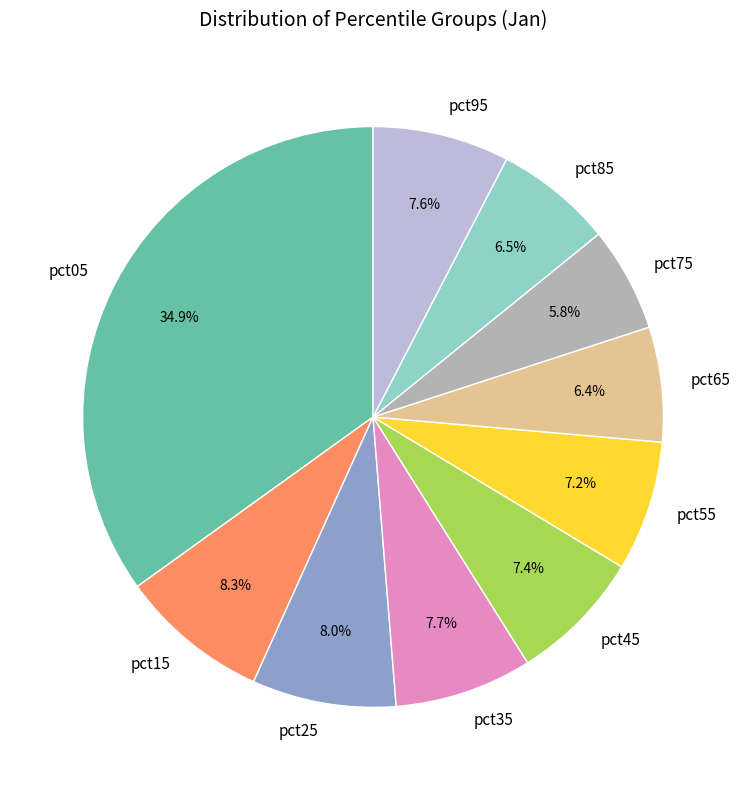

To the nearest percent, what is the difference between the pct45 and pct15 slice percentages?

1%